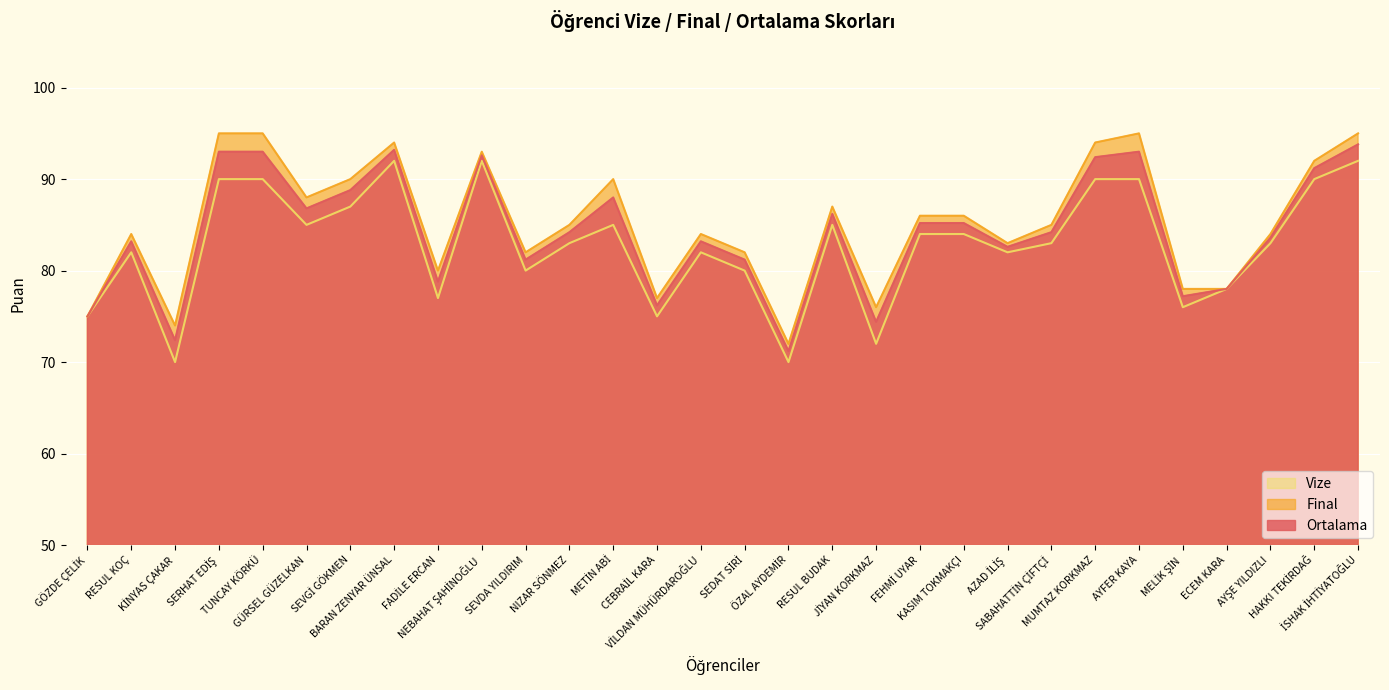

What is the difference between the second highest and minimum values in the Final series?

23.0